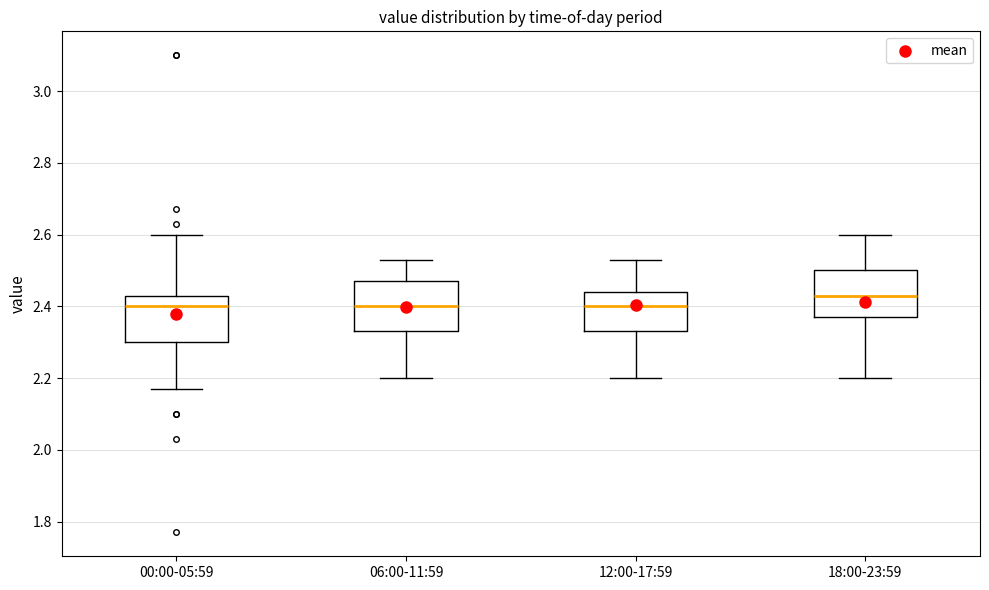

Reading left to right, transcribe this box plot: for each box, give where its median line is, the range the box spans, and where its two whiskers end, as read against the y-axis. The values are not printed on the chart, so give them approximately, as read against the axis.

00:00-05:59: median 2.40, box 2.30 to 2.44, whiskers 2.18 to 2.60
06:00-11:59: median 2.40, box 2.34 to 2.48, whiskers 2.20 to 2.54
12:00-17:59: median 2.40, box 2.34 to 2.44, whiskers 2.20 to 2.54
18:00-23:59: median 2.44, box 2.38 to 2.50, whiskers 2.20 to 2.60